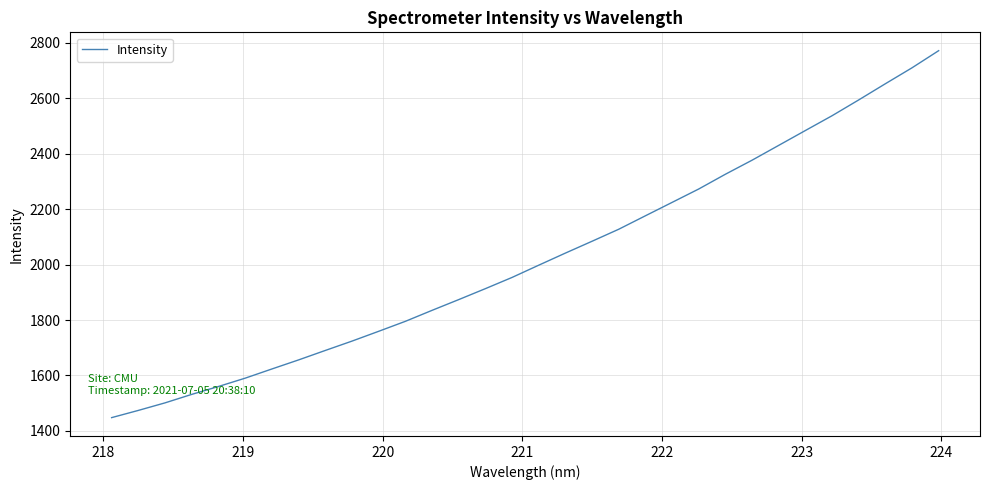

What is the maximum value shown in the chart?

2772.0